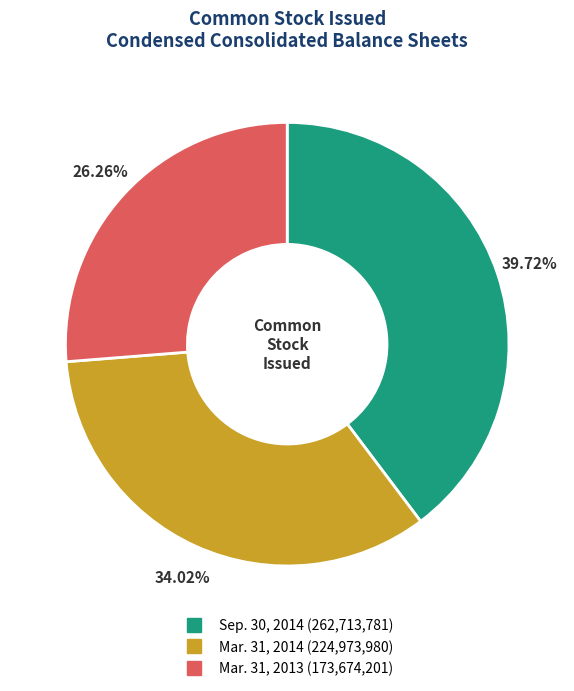

The Mar. 31, 2013 slice represents 26% of the pie. True or false?

True